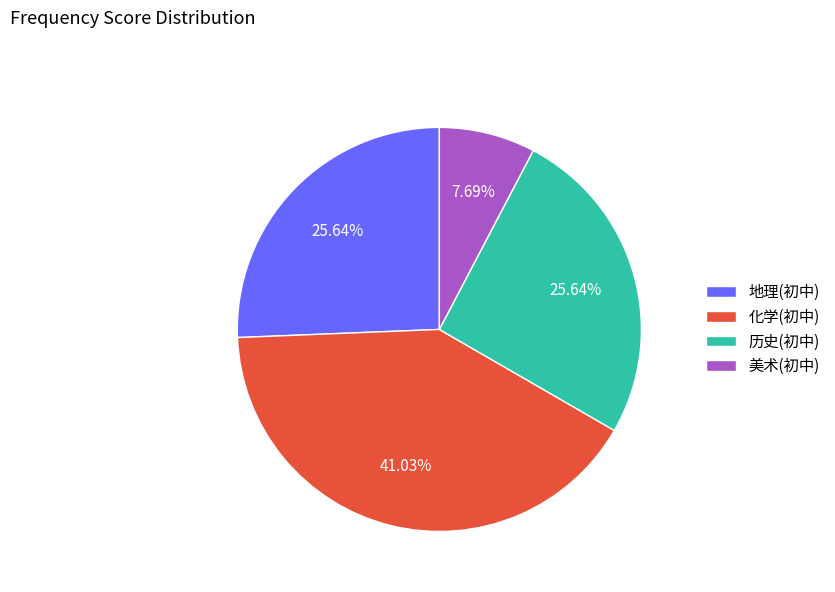

Approximately how many times larger is the value at 化学(初中) compared to 地理(初中)?

1.6